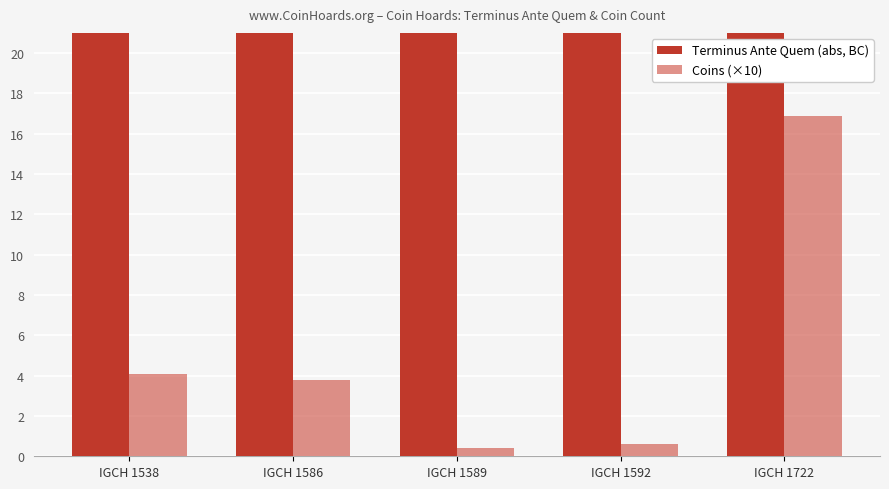

Which label corresponds to the smallest value in the chart?

IGCH 1589